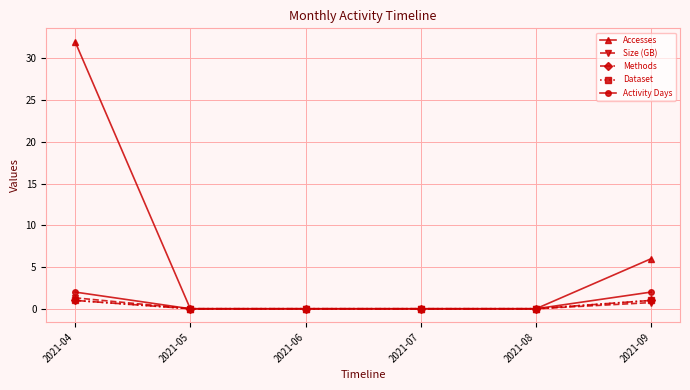

True or false: Accesses and Methods intersect in this chart.

False